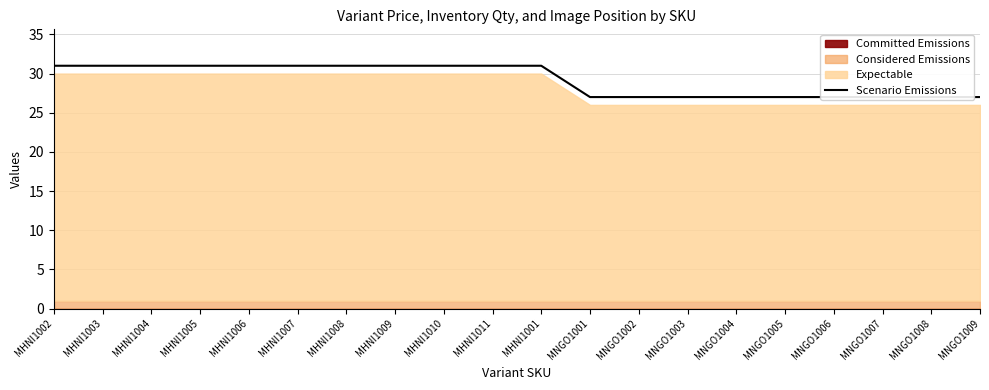

What position from the right is MHNI1008?

14